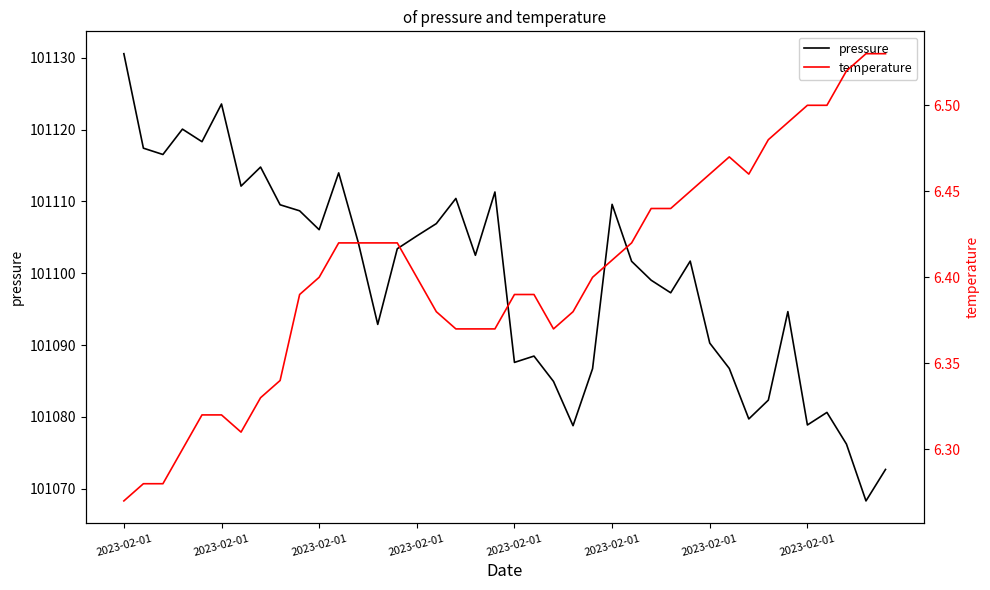

At 31, list the series in order from largest to smallest.

pressure, temperature